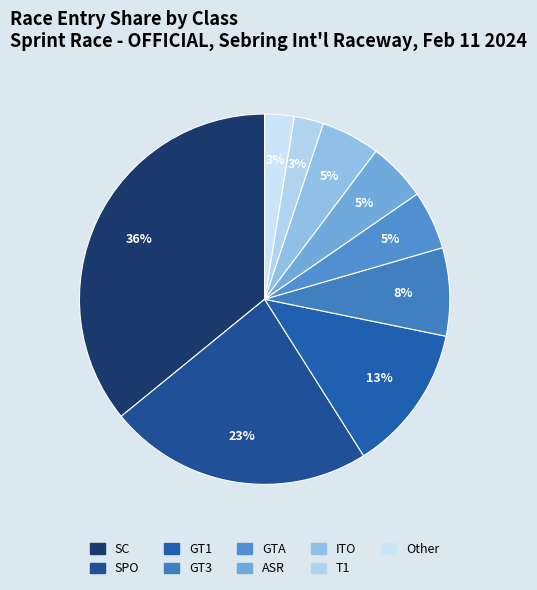

How many slices are in this pie chart?

9